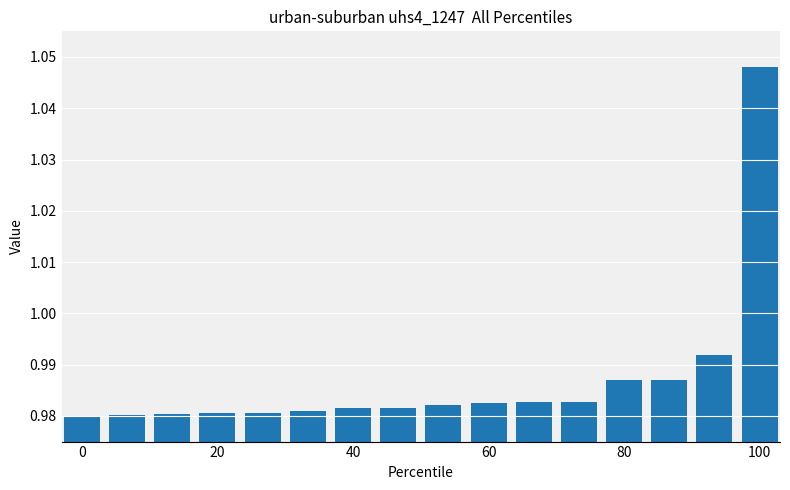

What is the sum of all values?

15.8